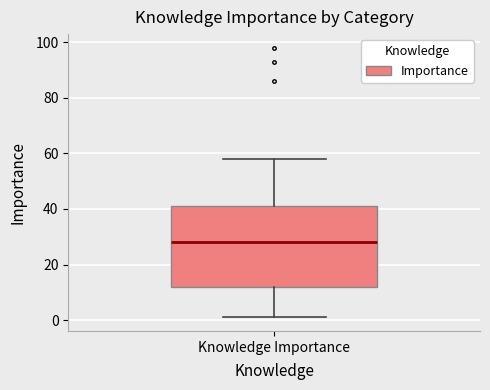

Read this box plot against the y-axis: the position of the median line, the range covered by the box, and the ends of both whiskers. The values are not printed on the chart, so give them approximately, as read against the axis.

median 28, box 12 to 42, whiskers 2 to 58